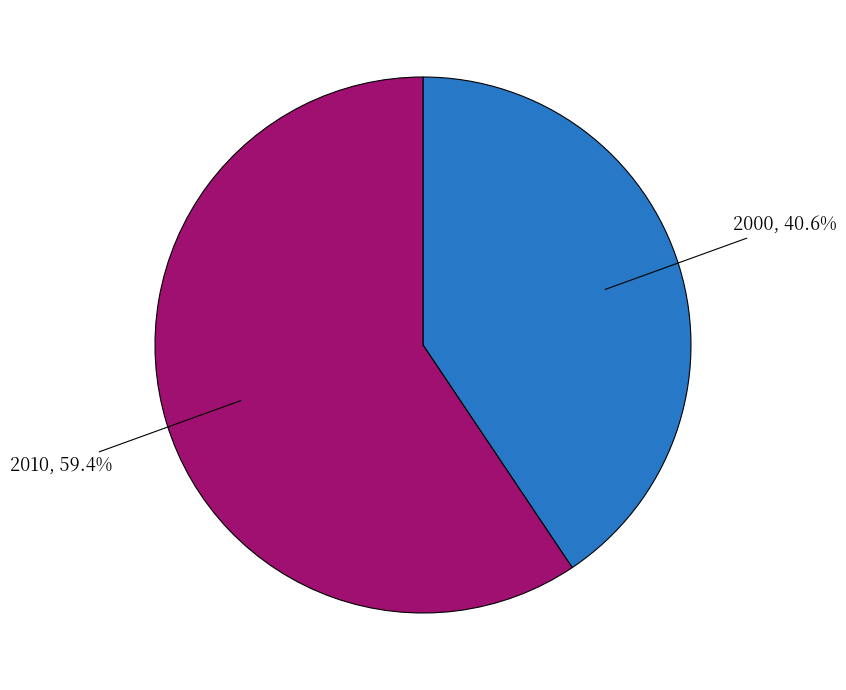

Is there any slice that represents more than half of the pie?

Yes